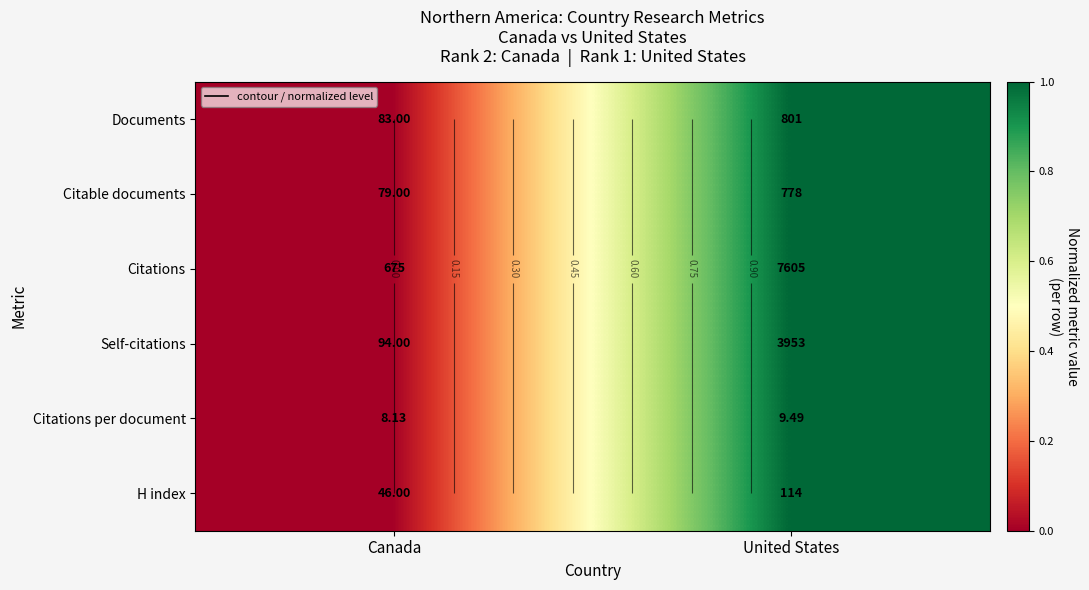

What is the approximate value of Documents at United States?

1